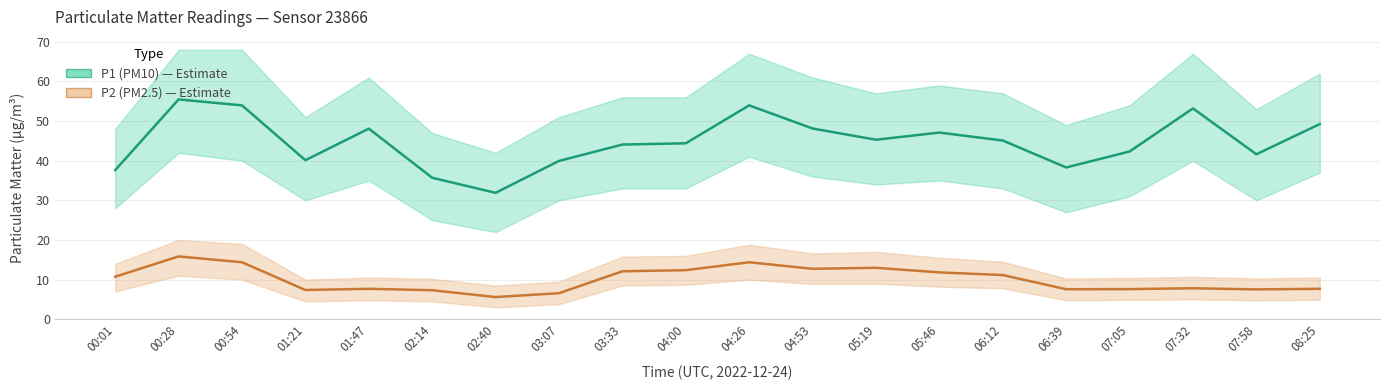

Does the chart have visible grid lines?

Yes